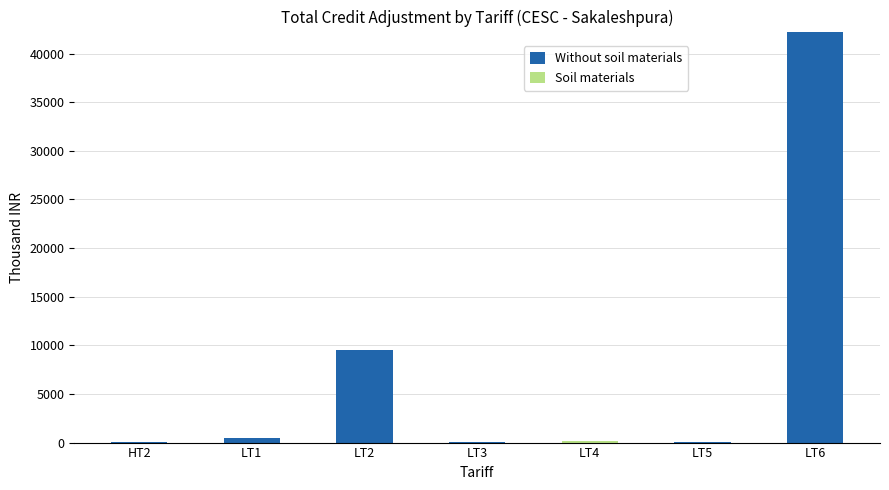

How many values in the Without soil materials series exceed 60?

4